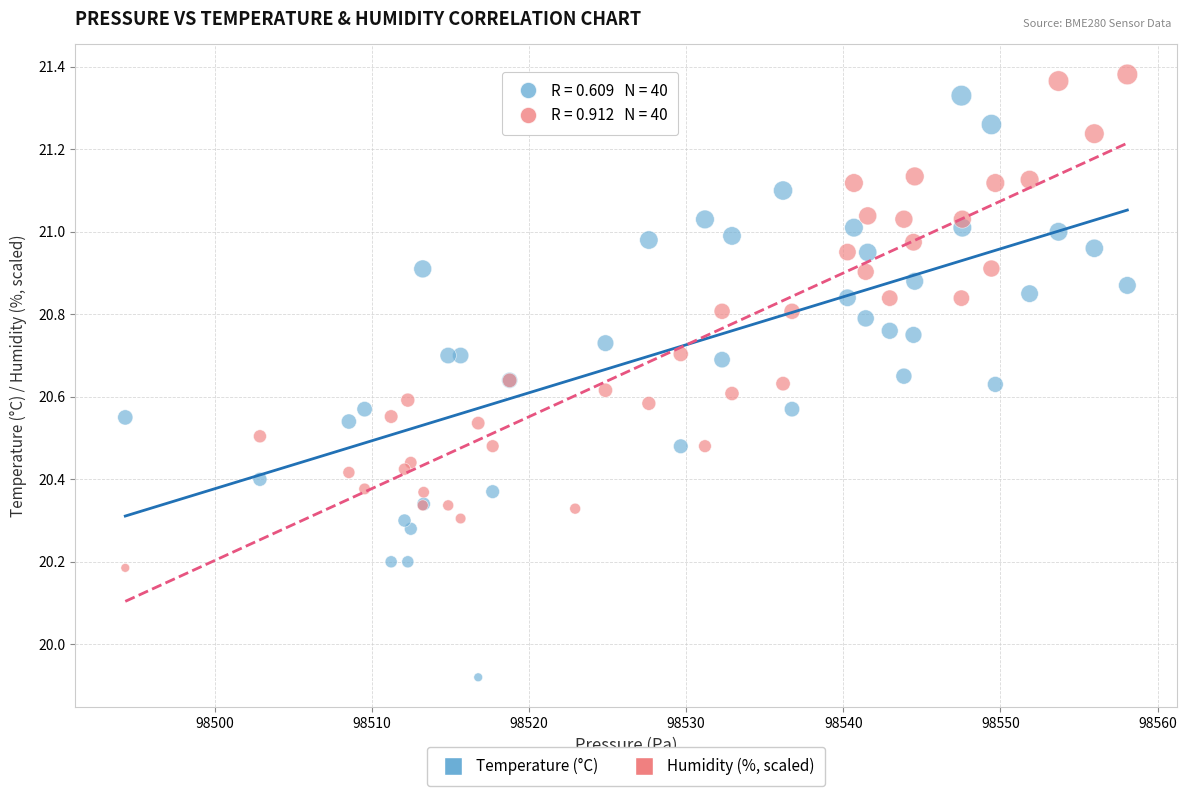

Which series has the widest spread of Y values?

Temperature (°C)